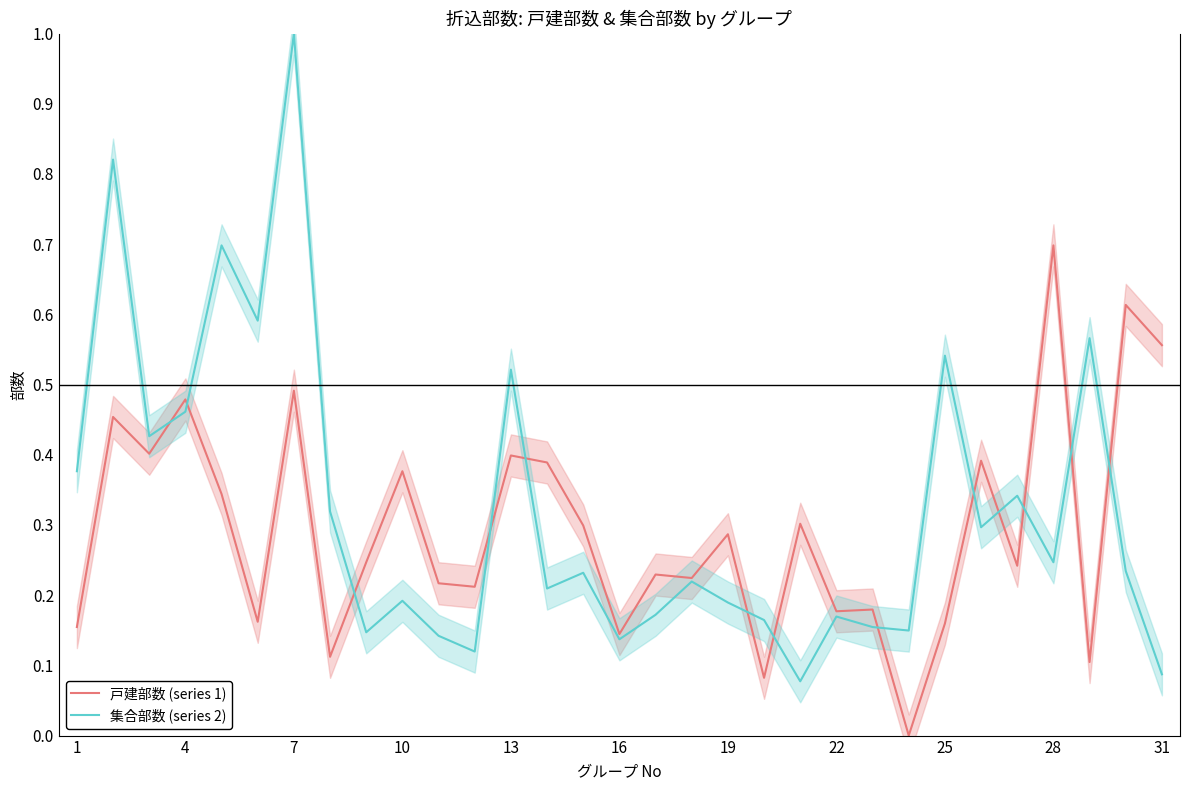

True or false: 戸建部数 (series 1) has more than 0 points higher than both neighbors.

True